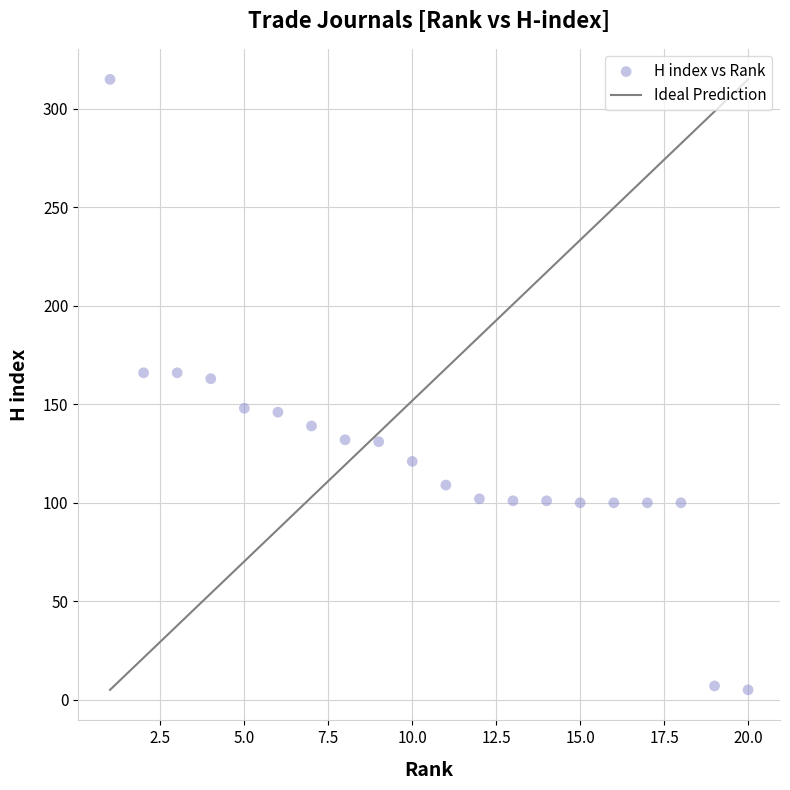

What is the range of Y values (max minus min)?

310